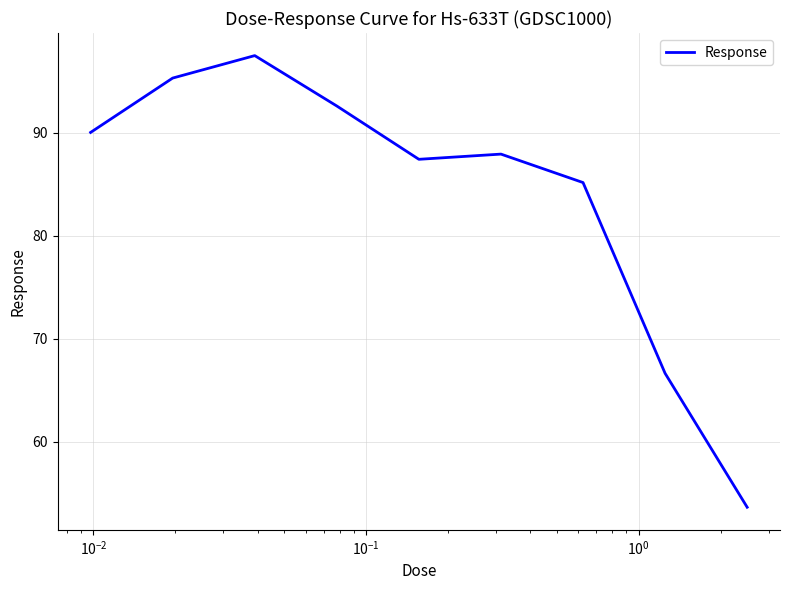

What is the minimum value shown in the chart?

53.7